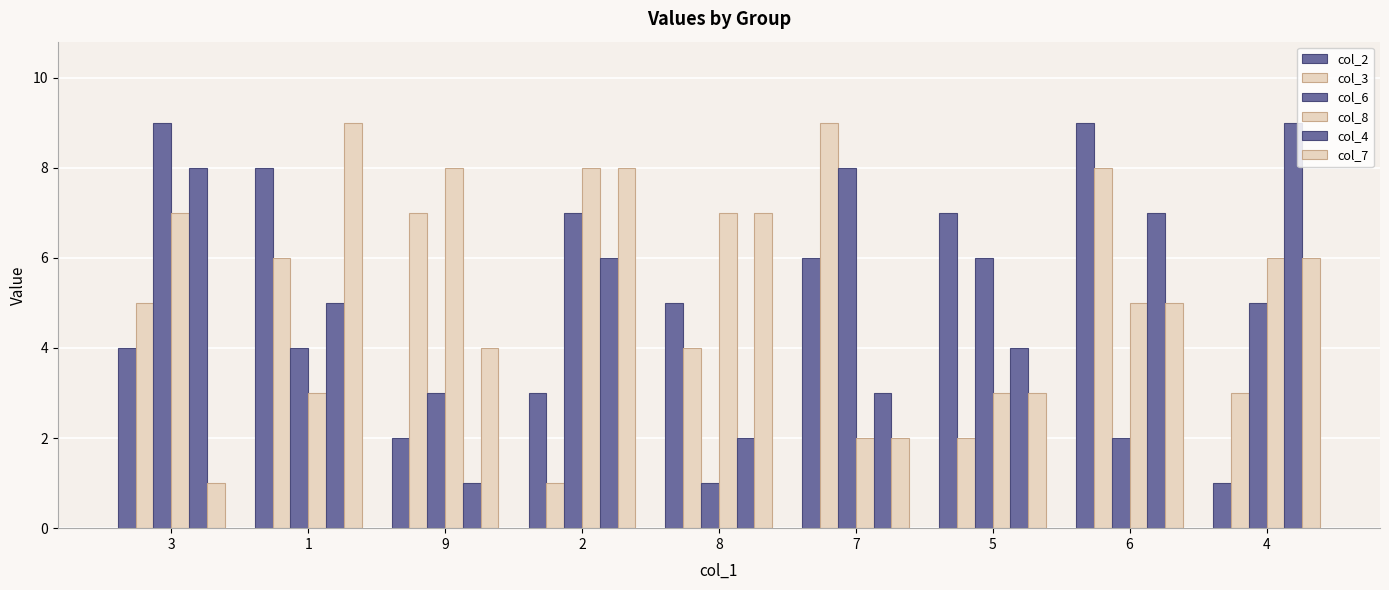

Which series changed the most between 2 and 7?

col_3